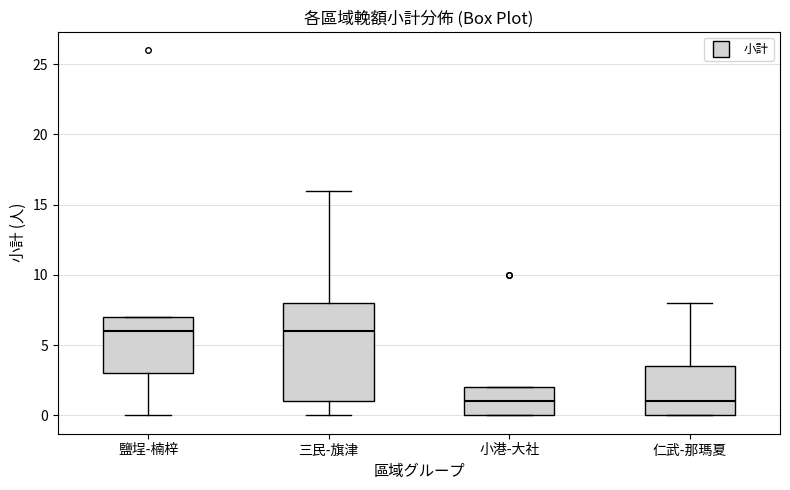

Reading left to right, transcribe this box plot: for each box, give where its median line is, the range the box spans, and where its two whiskers end, as read against the y-axis. The values are not printed on the chart, so give them approximately, as read against the axis.

鹽埕-楠梓: median 6.0, box 3.0 to 7.0, whiskers 0.0 to 7.0
三民-旗津: median 6.0, box 1.0 to 8.0, whiskers 0.0 to 16.0
小港-大社: median 1.0, box 0.0 to 2.0, whiskers 0.0 to 2.0
仁武-那瑪夏: median 1.0, box 0.0 to 3.5, whiskers 0.0 to 8.0